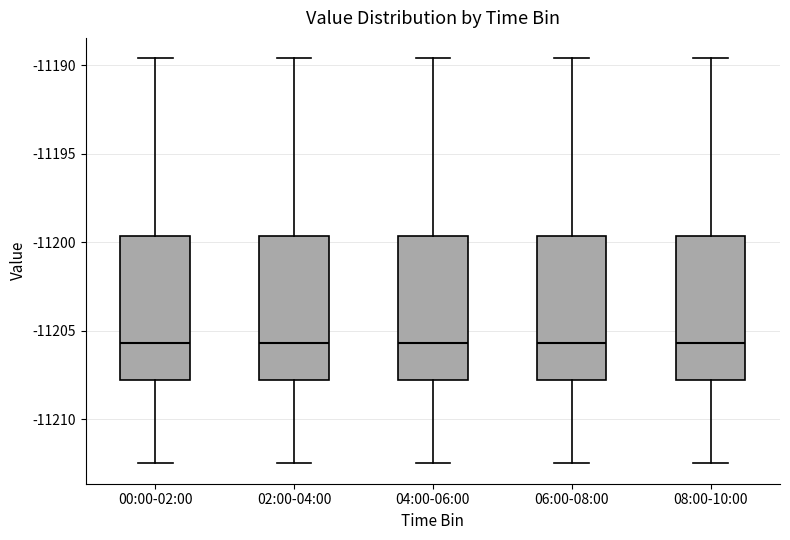

Where is the upper edge of the box for 08:00-10:00 on the y-axis? The values are not printed on the chart, so give them approximately, as read against the axis.

-11199.5